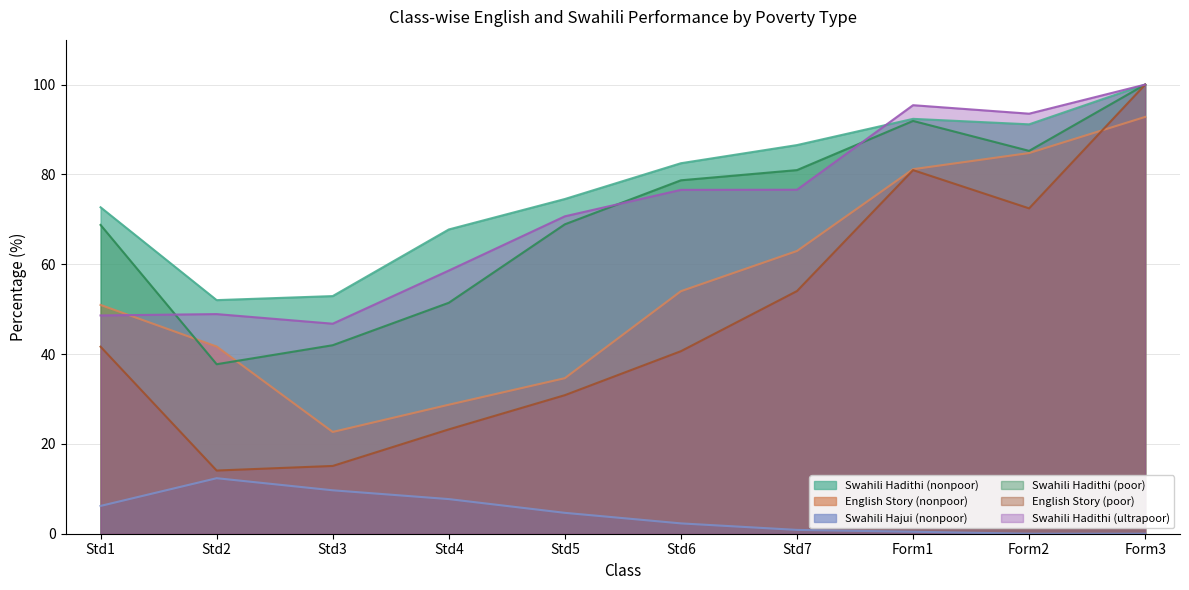

What is the difference between the maximum and minimum values in the English Story (poor) series?

85.9